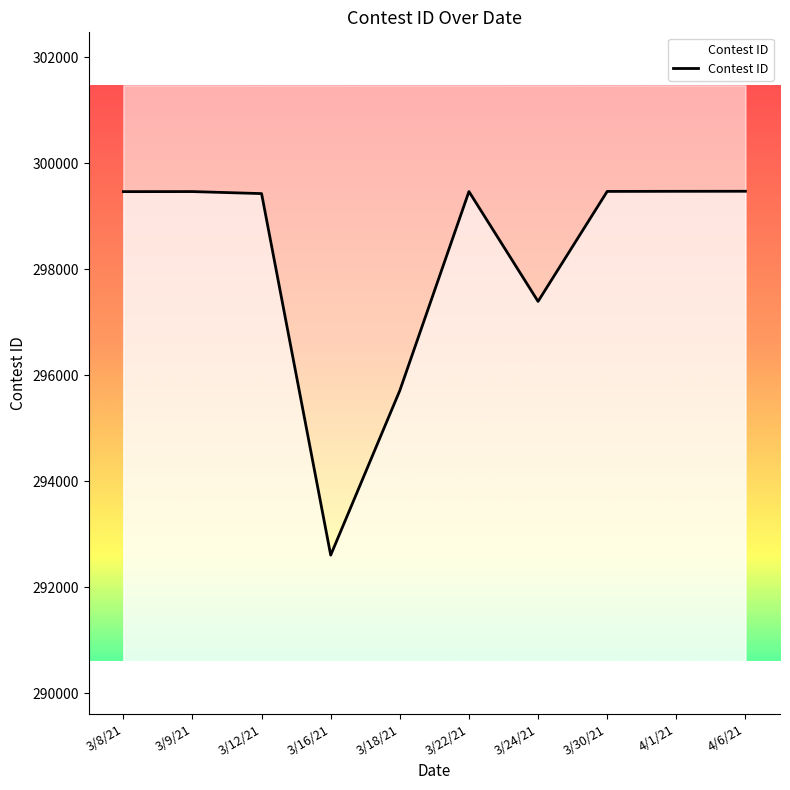

What is the label of the 5th point from the left?

3/18/21